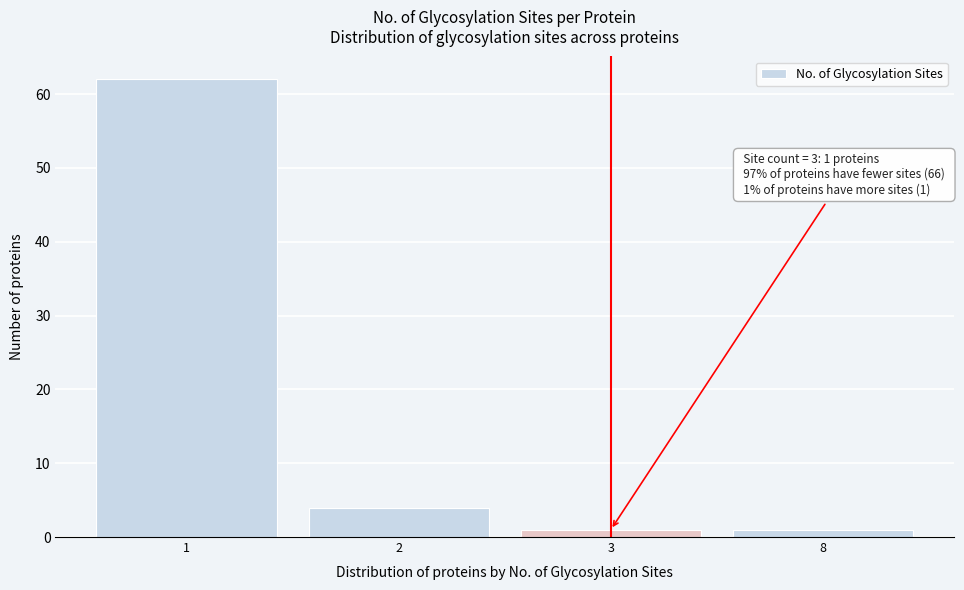

Reading left to right, list all the values displayed in this chart.

62	4	1	1